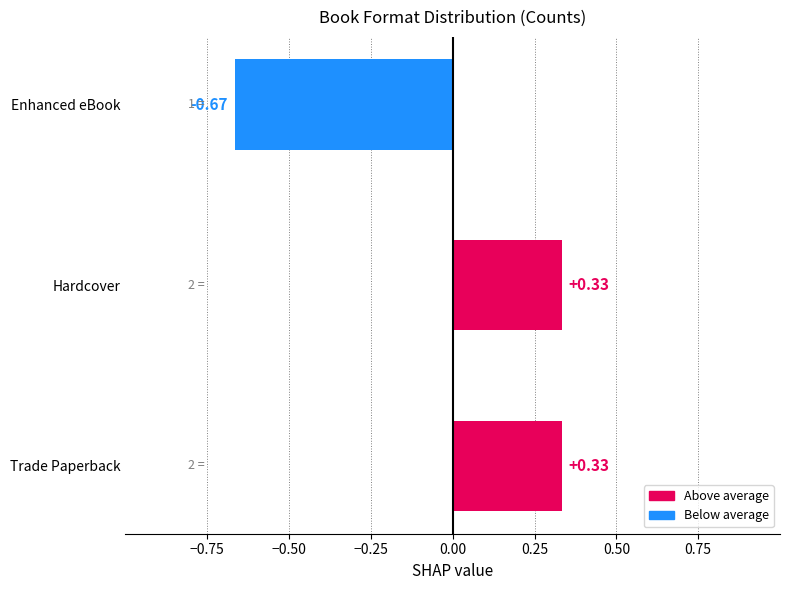

Which category has the lowest value across all series?

Enhanced eBook